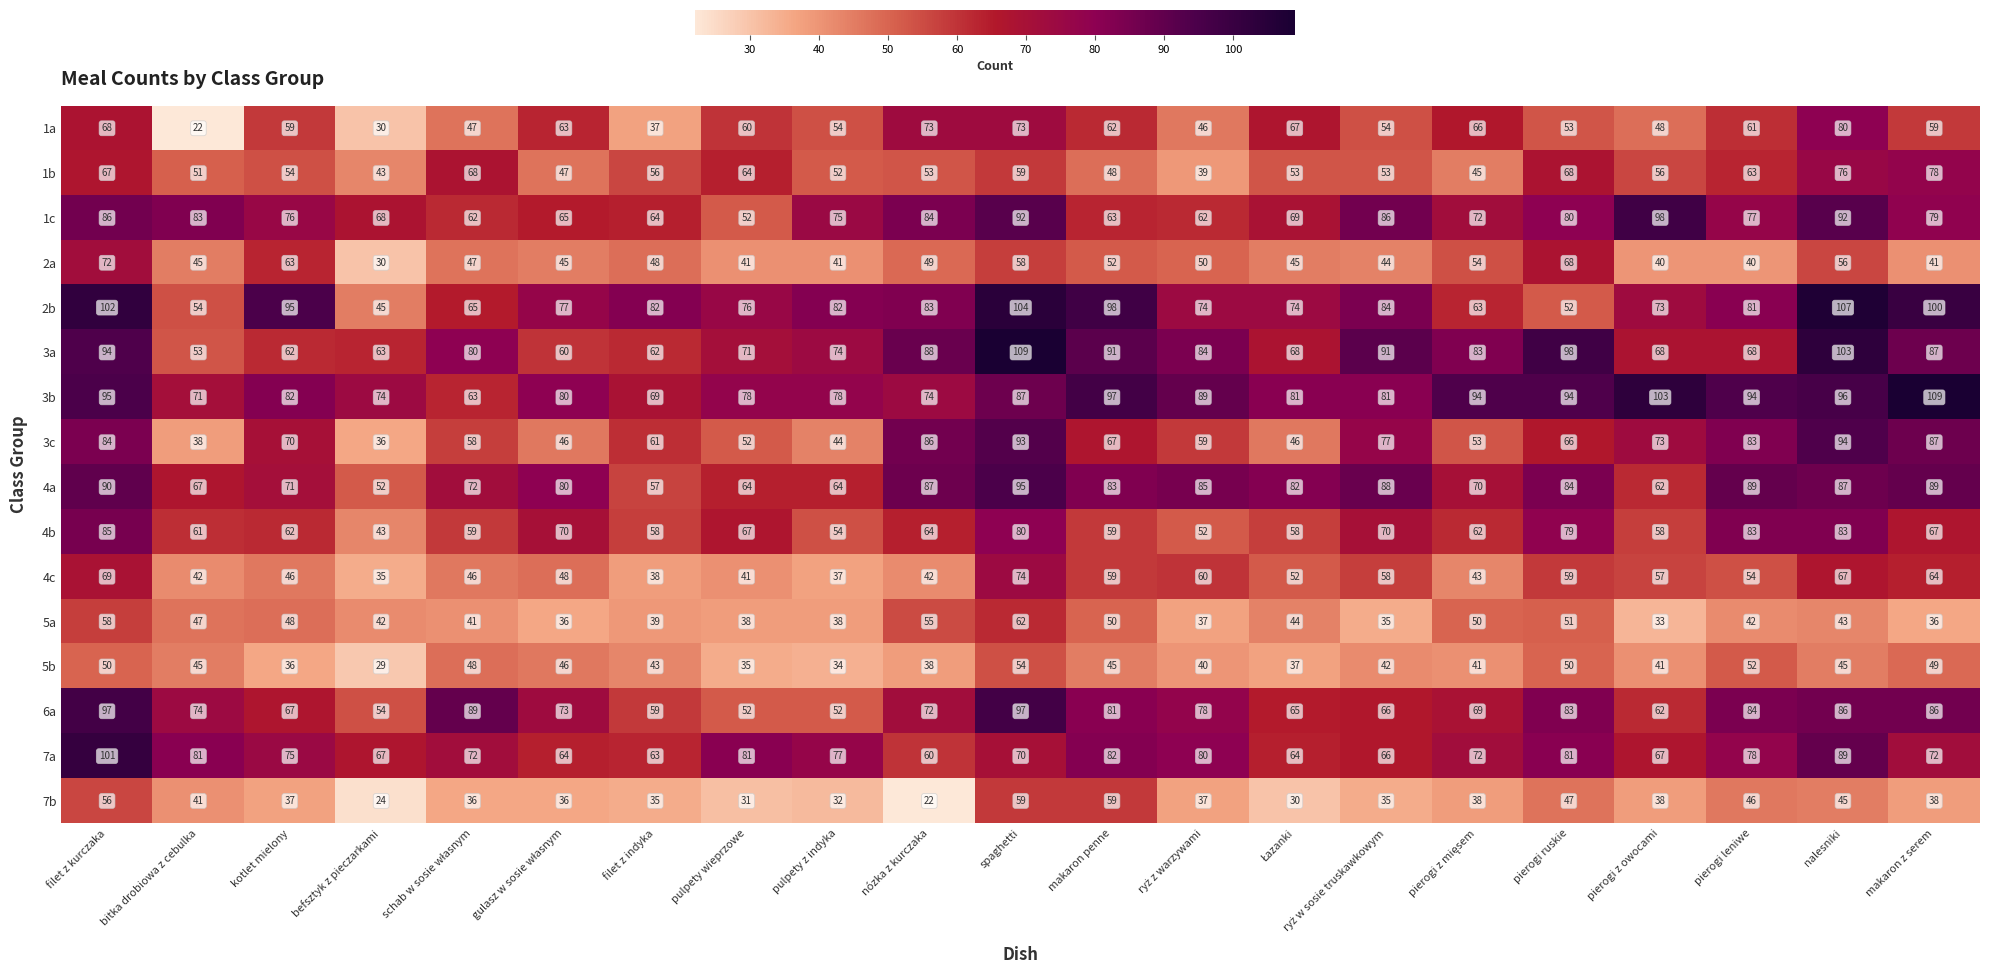

What is the minimum value shown in the chart?

22